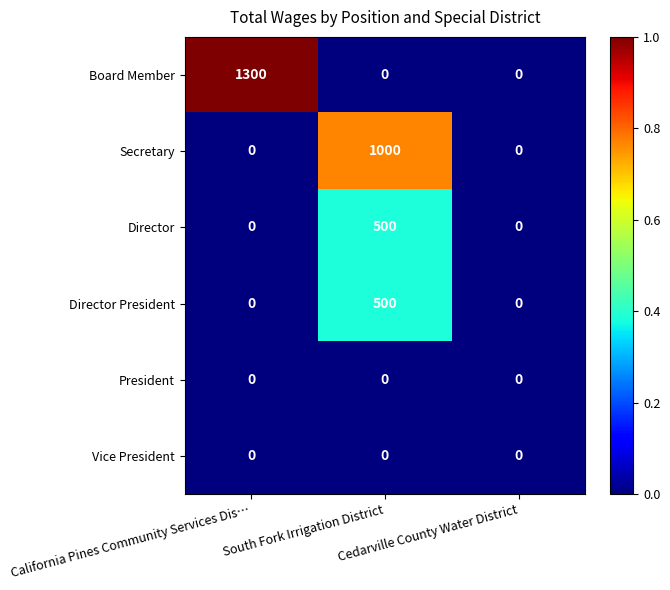

Which series has the widest spread of values?

Board Member